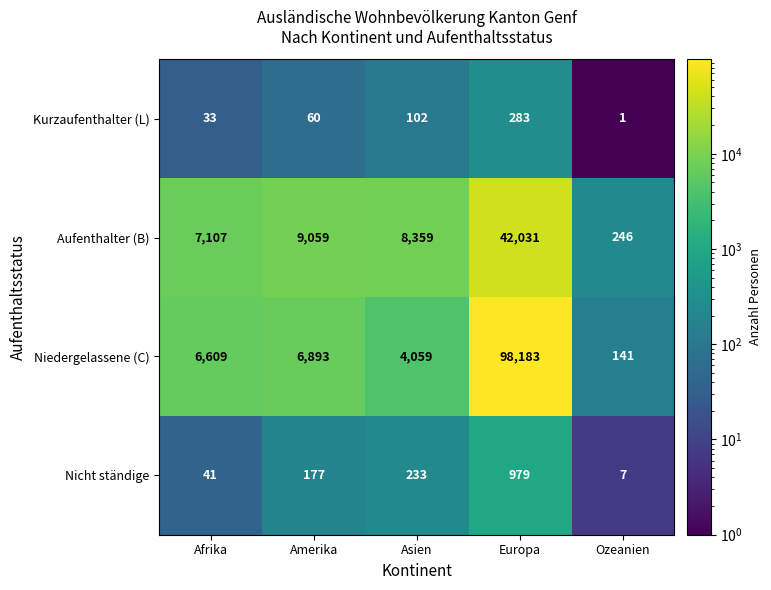

How many data points does each series have?

5